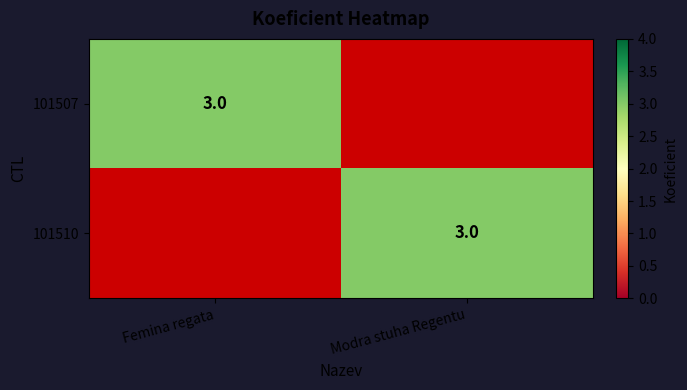

True or false: 101510 has a value of 1 at Modra stuha Regentu.

False